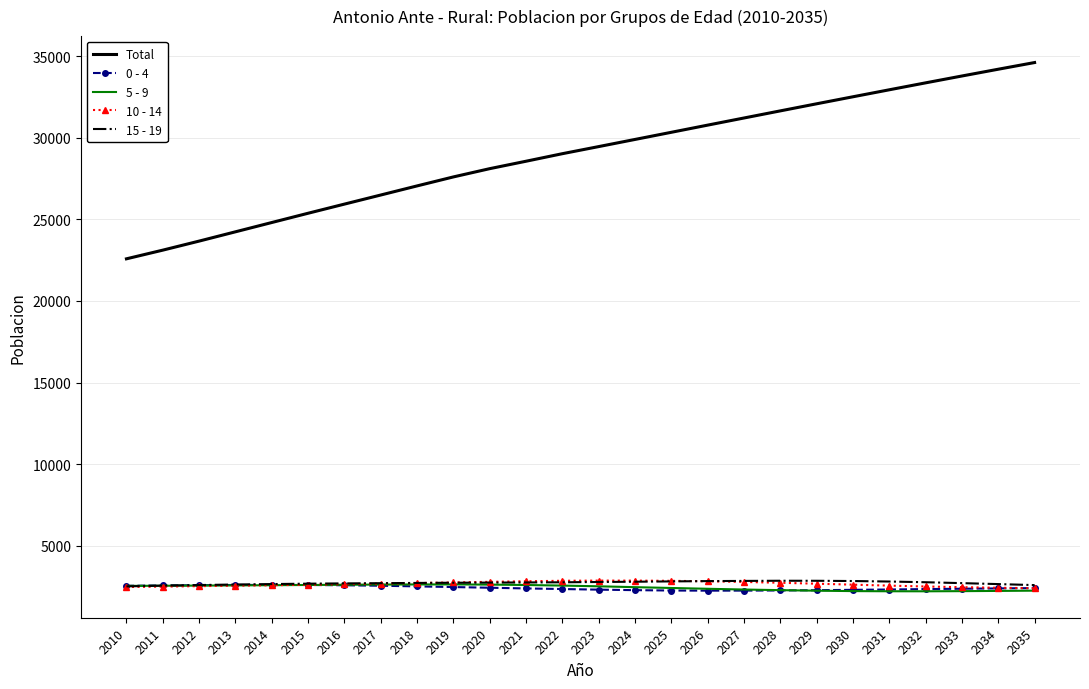

Where does the 10 - 14 series first go above 2674?

2017